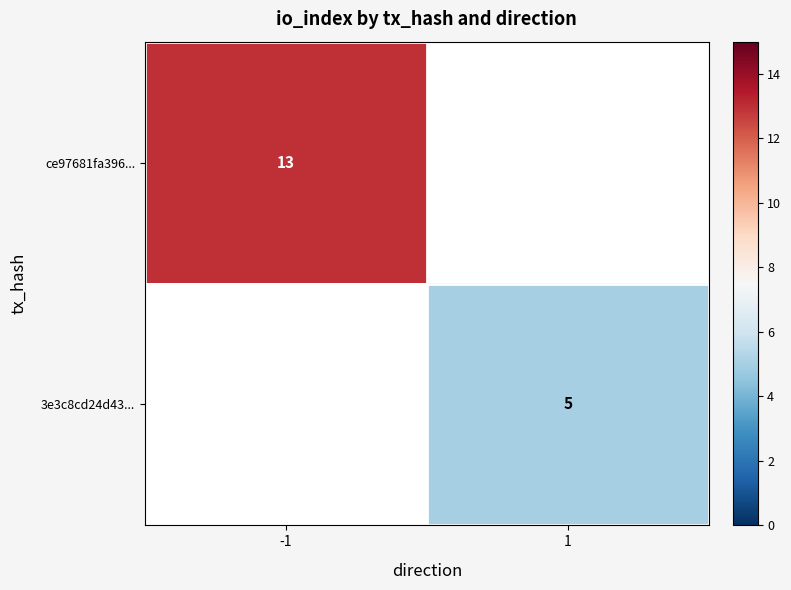

The 3e3c8cd24d43... series shows 3 at 1. True or false?

False